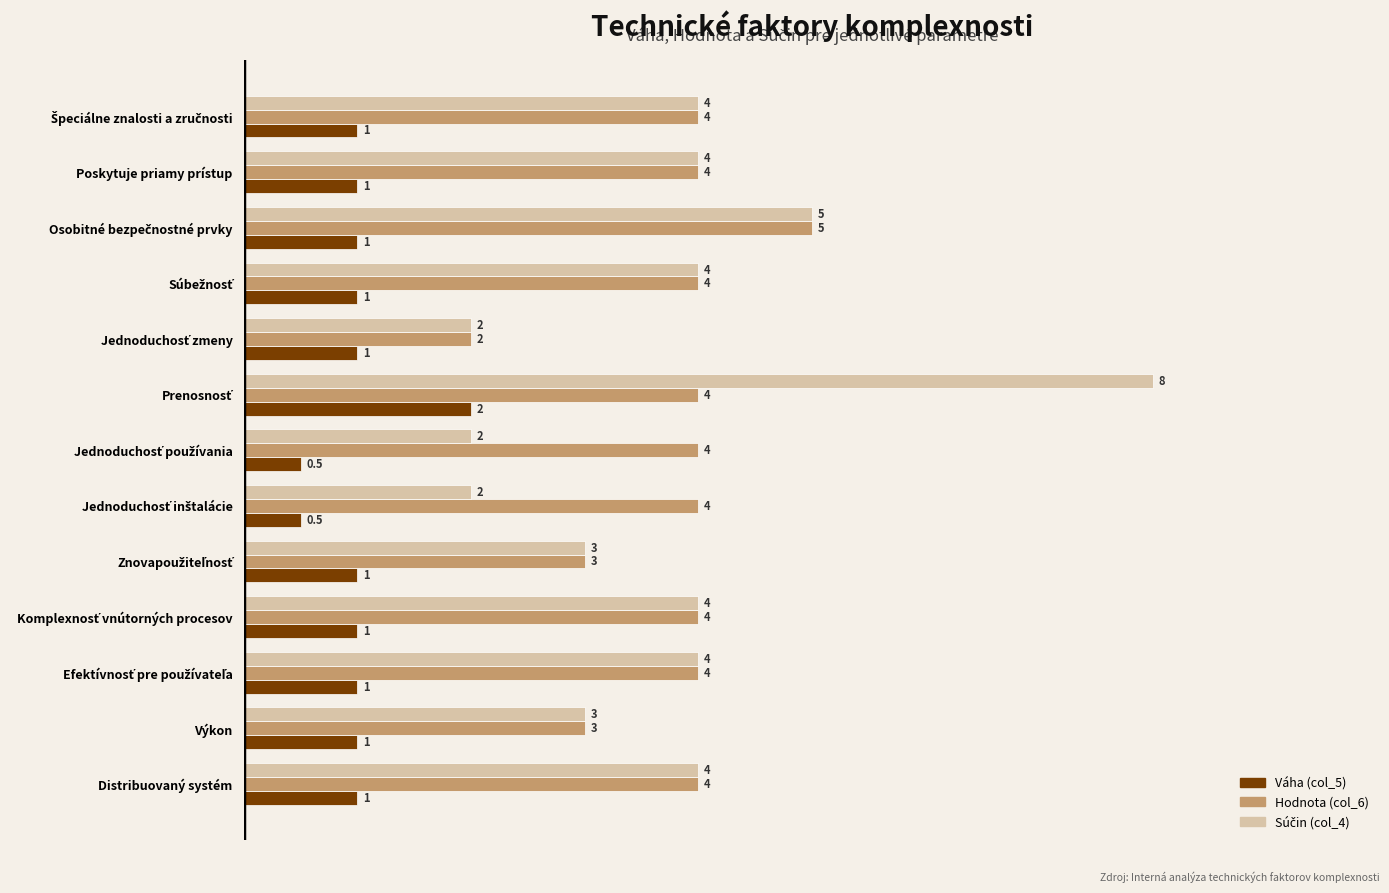

What is the approximate value of Hodnota (col_6) at Poskytuje priamy prístup?

4.0